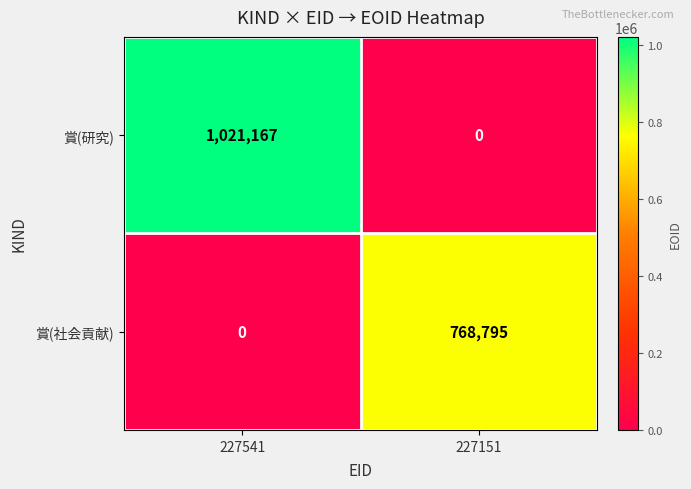

At which category is the sum across all series the highest?

227541